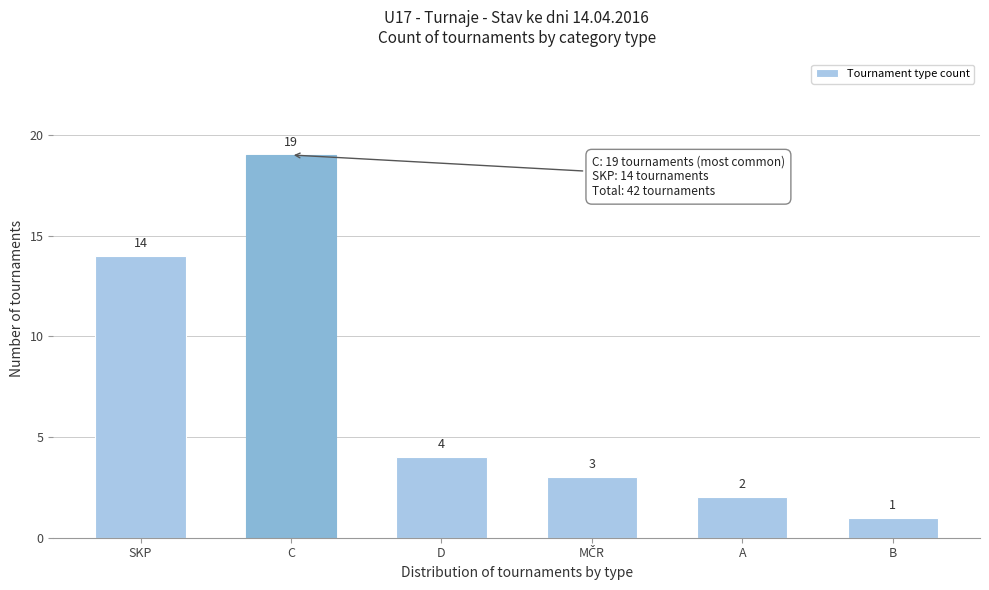

Reading left to right, what are all the values shown in this chart?

14	19	4	3	2	1